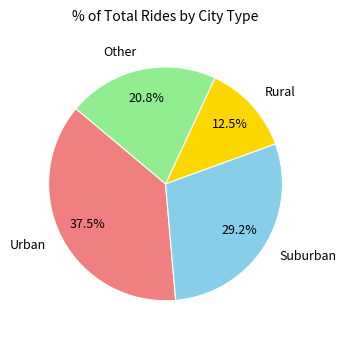

Which category has the smallest portion of the pie?

Rural